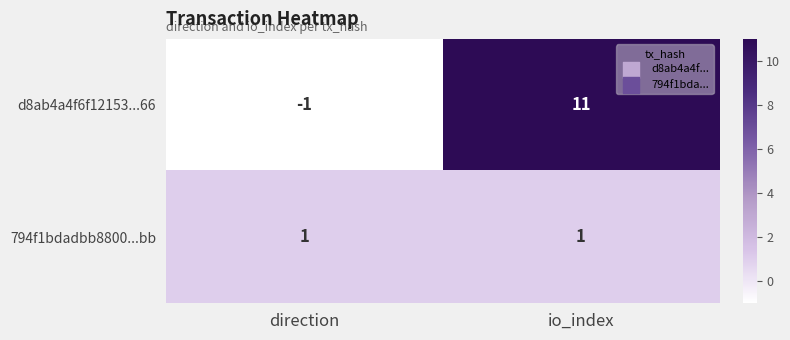

Reading left to right, extract all data points from this chart.

d8ab4a4f6f12153...66: -1	11
794f1bdadbb8800...bb: 1	1